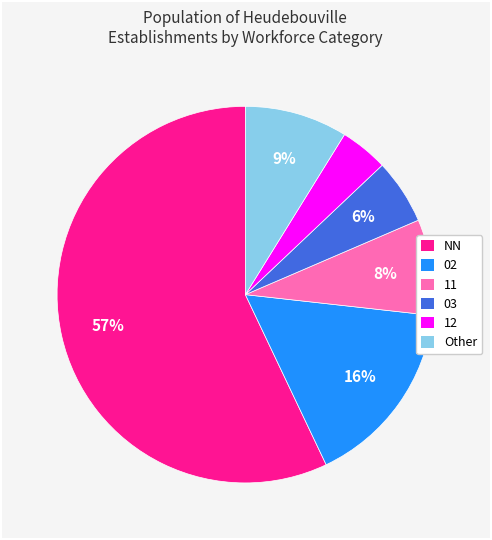

Is there any slice that represents more than half of the pie?

Yes